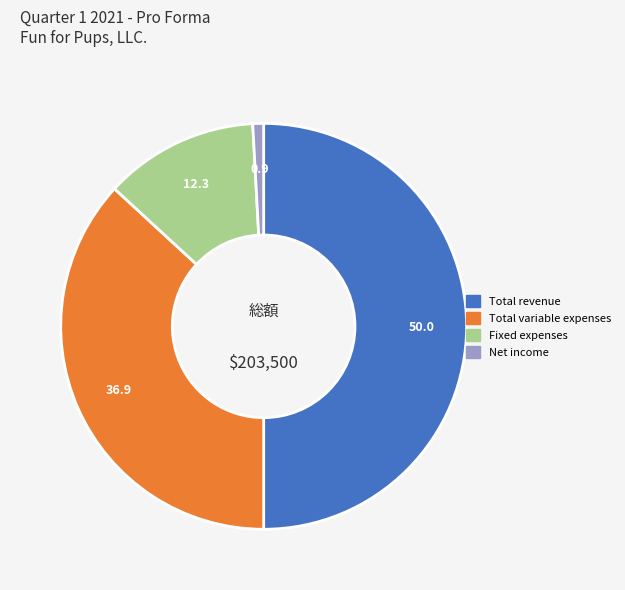

Rank the categories by value from lowest to highest.

Net income, Fixed expenses, Total variable expenses, Total revenue